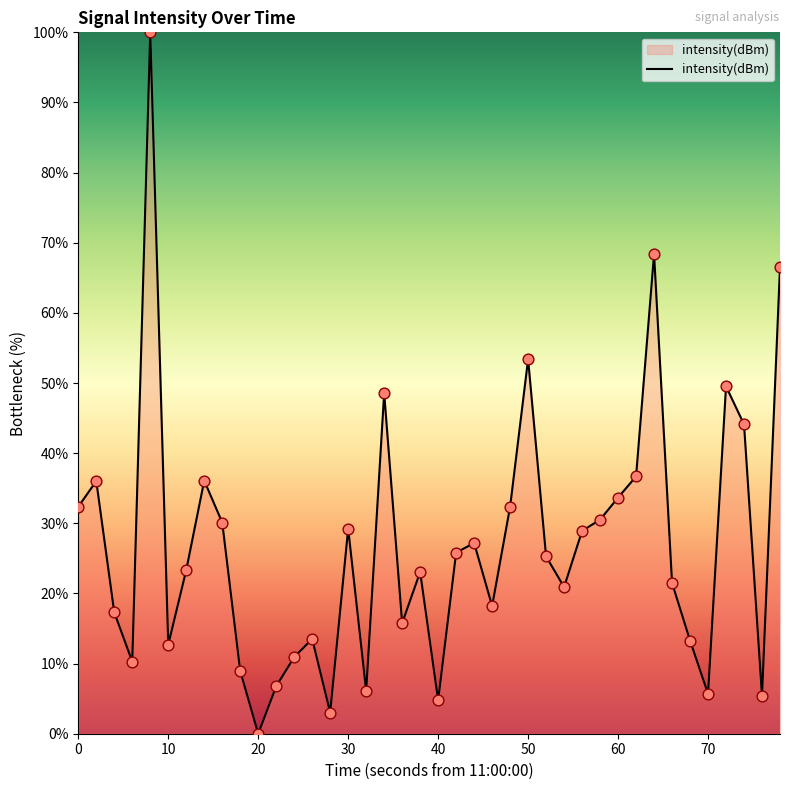

What is the maximum value shown in the chart?

100.0